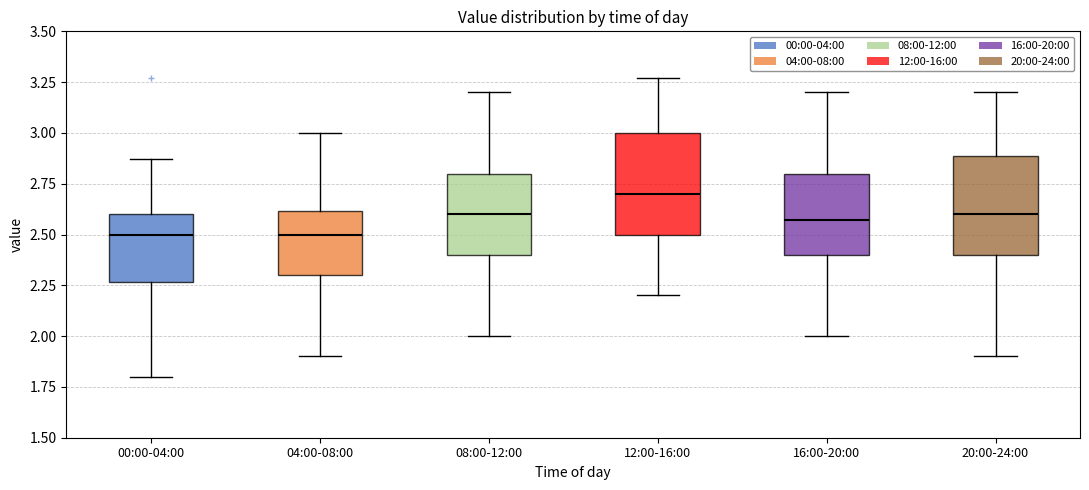

Reading left to right, read every box against the y-axis: the position of its median line, the range the box covers, and the ends of its whiskers. The values are not printed on the chart, so give them approximately, as read against the axis.

00:00-04:00: median 2.50, box 2.25 to 2.60, whiskers 1.80 to 2.85
04:00-08:00: median 2.50, box 2.30 to 2.60, whiskers 1.90 to 3.00
08:00-12:00: median 2.60, box 2.40 to 2.80, whiskers 2.00 to 3.20
12:00-16:00: median 2.70, box 2.50 to 3.00, whiskers 2.20 to 3.25
16:00-20:00: median 2.55, box 2.40 to 2.80, whiskers 2.00 to 3.20
20:00-24:00: median 2.60, box 2.40 to 2.90, whiskers 1.90 to 3.20